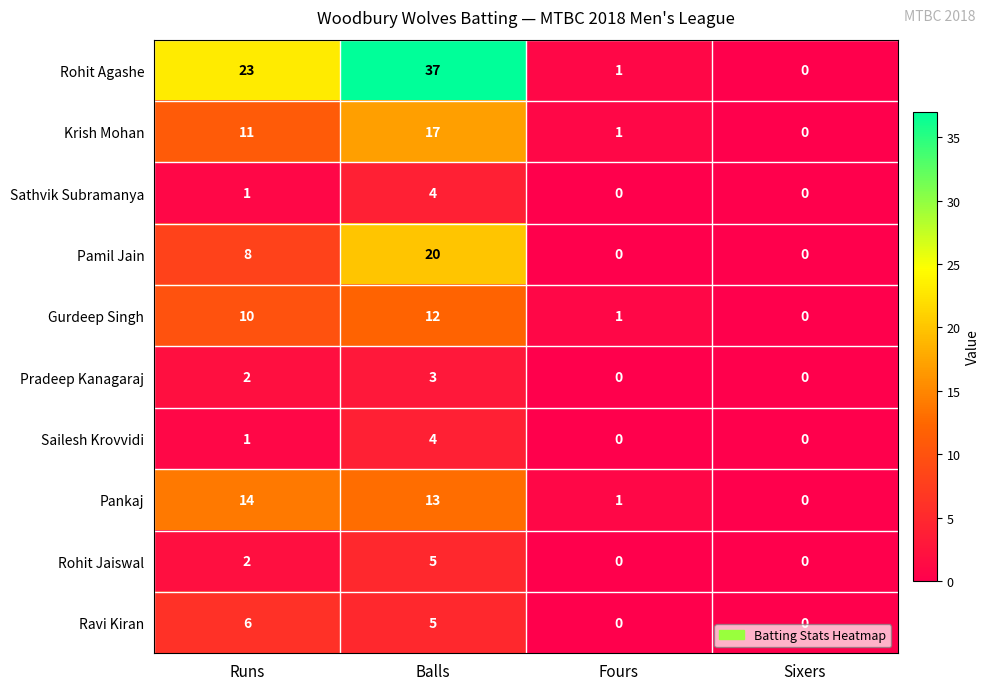

Is it true that Krish Mohan equals 17 at Balls?

True